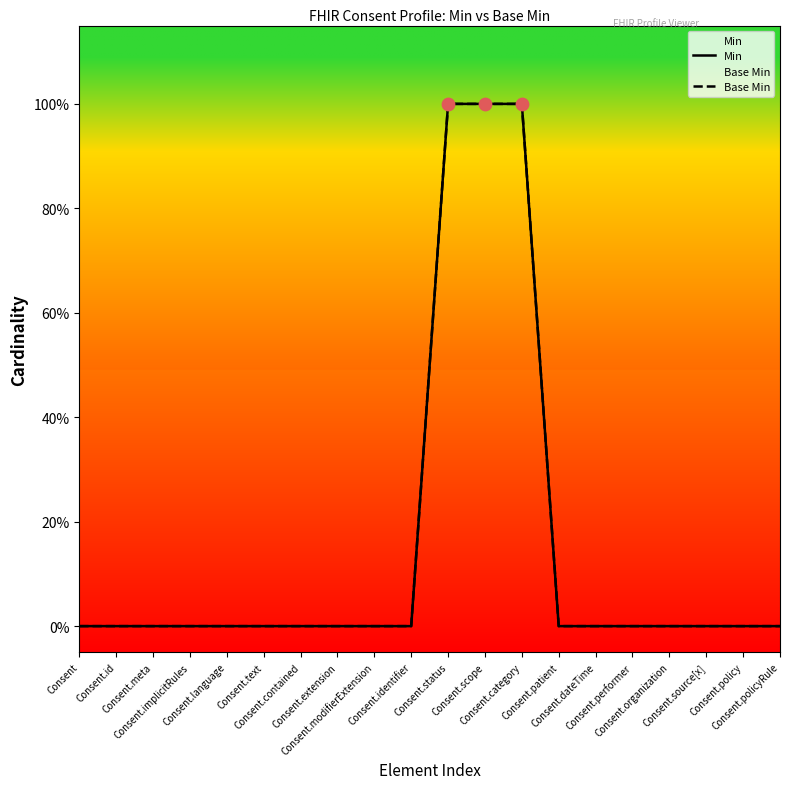

At how many categories does at least one series exceed 0?

3